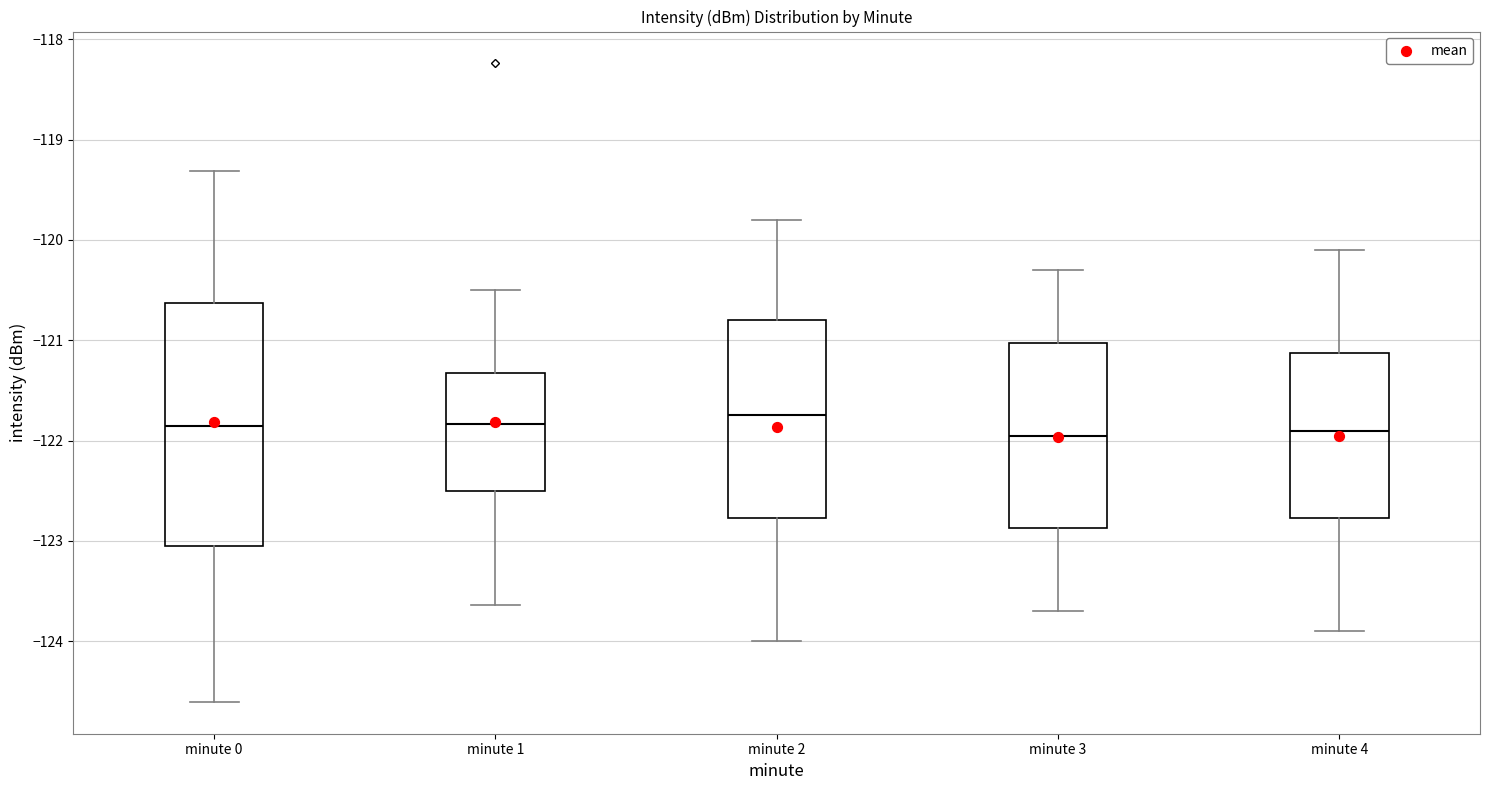

Reading left to right, read every box against the y-axis: the position of its median line, the range the box covers, and the ends of its whiskers. The values are not printed on the chart, so give them approximately, as read against the axis.

minute 0: median -121.9, box -123.1 to -120.6, whiskers -124.6 to -119.3
minute 1: median -121.8, box -122.5 to -121.3, whiskers -123.6 to -120.5
minute 2: median -121.7, box -122.8 to -120.8, whiskers -124.0 to -119.8
minute 3: median -121.9, box -122.9 to -121.0, whiskers -123.7 to -120.3
minute 4: median -121.9, box -122.8 to -121.1, whiskers -123.9 to -120.1